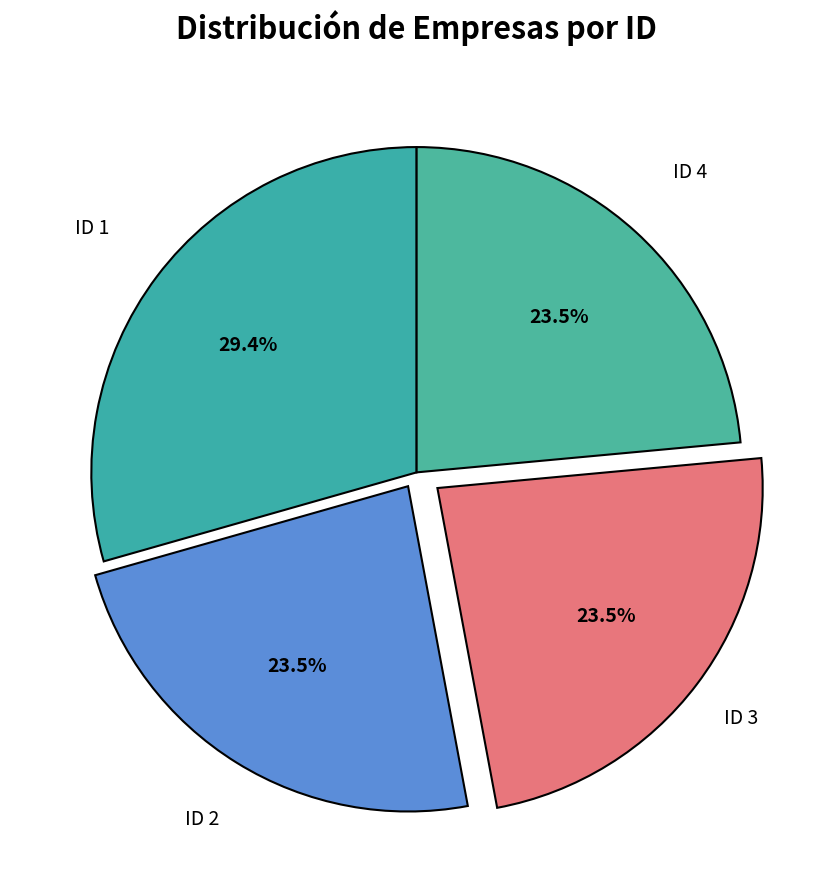

To the nearest percent, what is the difference between the largest and smallest slice percentages?

6%